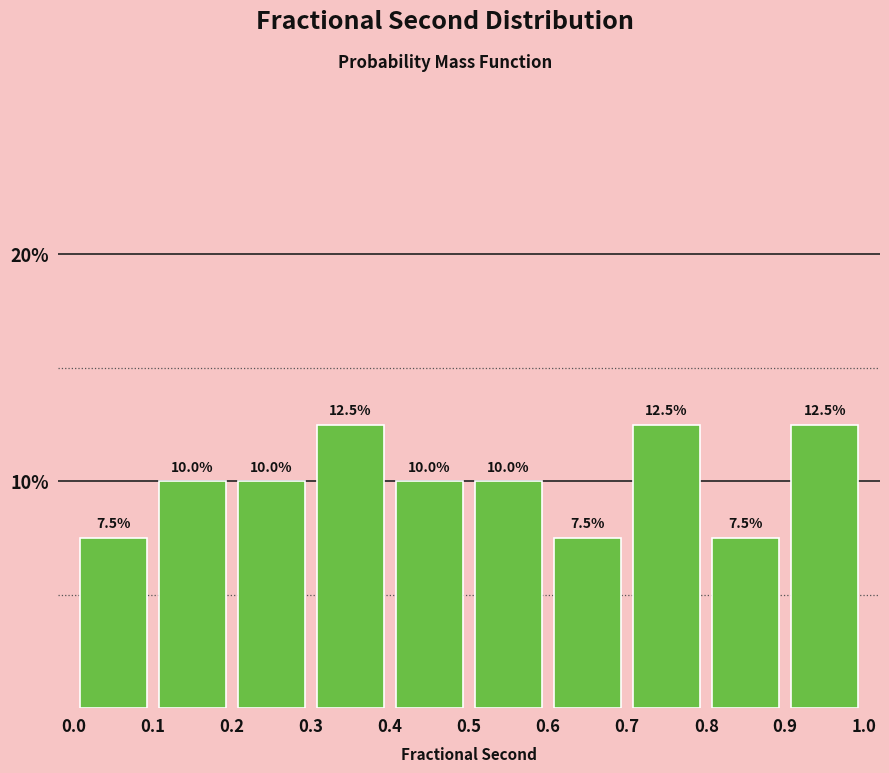

How tall is the bar that spans 0.3 to 0.4 on the x-axis?

12.5